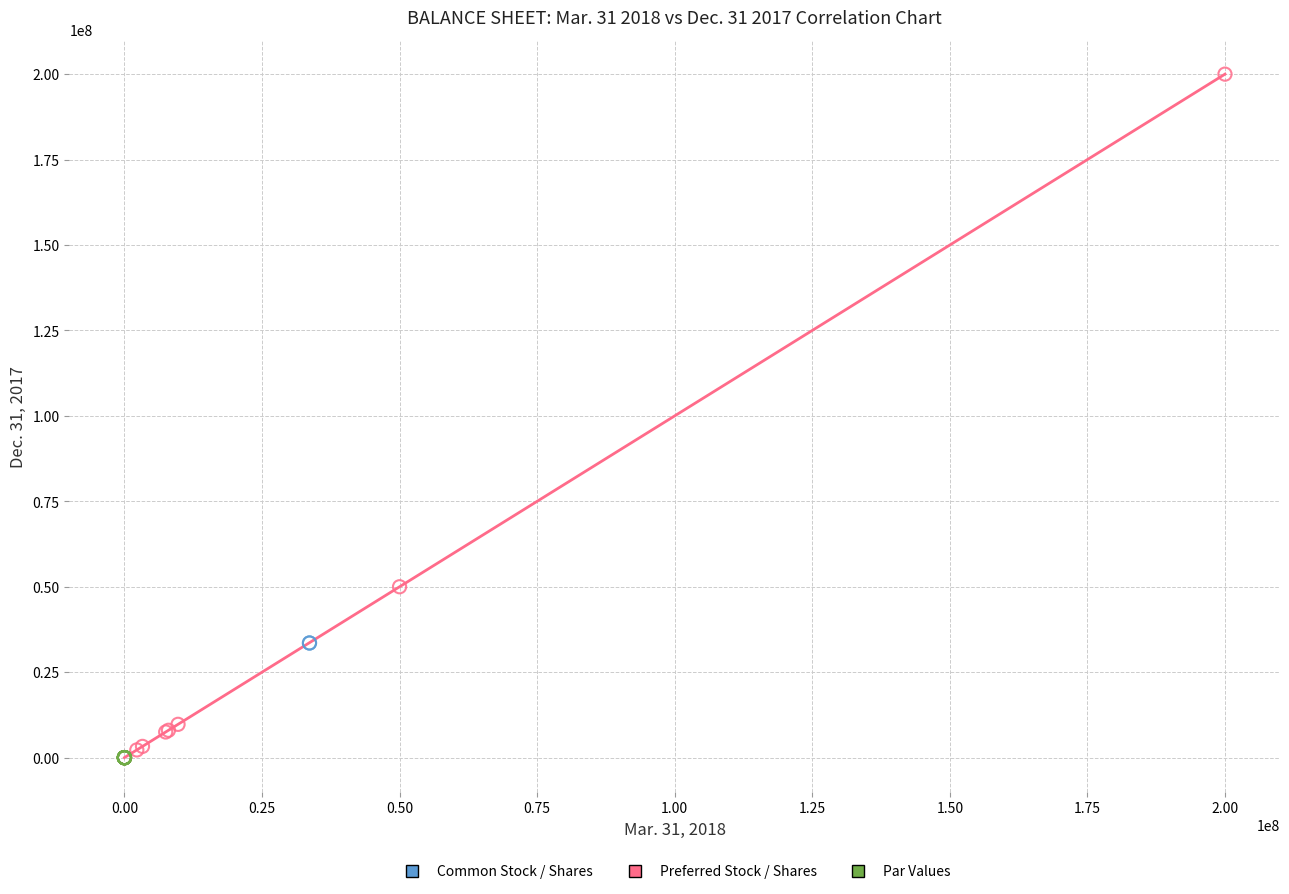

What are all the series names shown in the legend?

Common Stock / Shares, Preferred Stock / Shares, Par Values